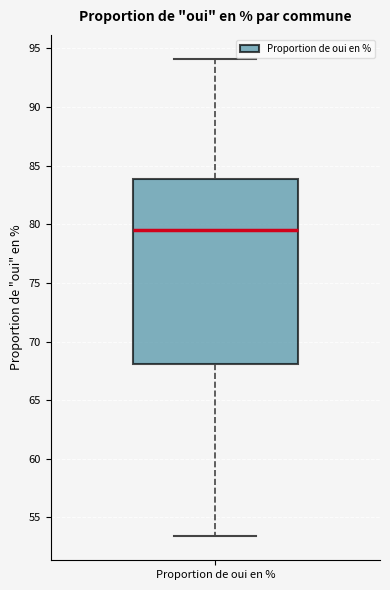

Where is the upper edge of the box for Proportion de oui en % on the y-axis? The values are not printed on the chart, so give them approximately, as read against the axis.

84.0